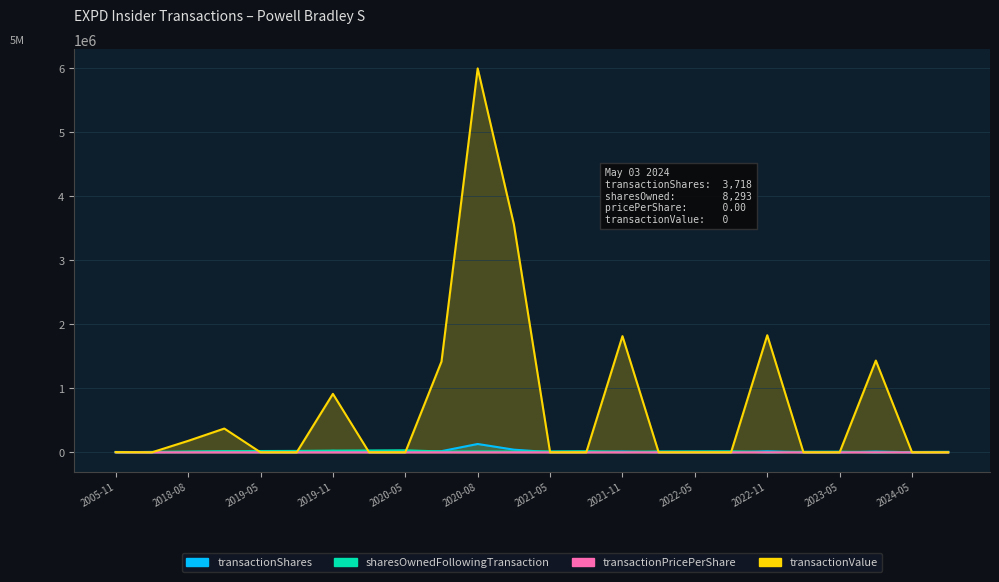

What is the label of the 24th point from the left?

2024-05-03